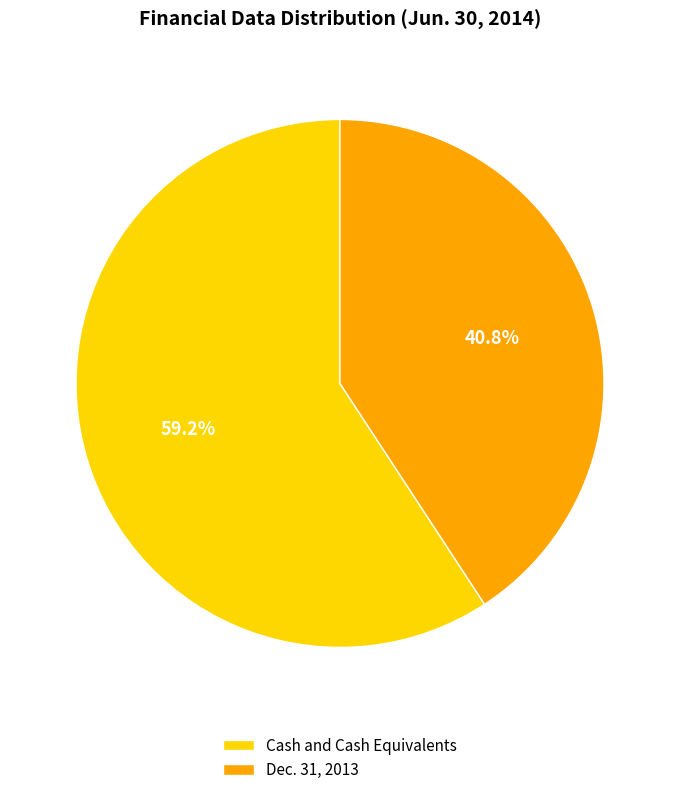

What is the ratio of the value at Cash and Cash Equivalents to the value at Dec. 31, 2013?

1.5